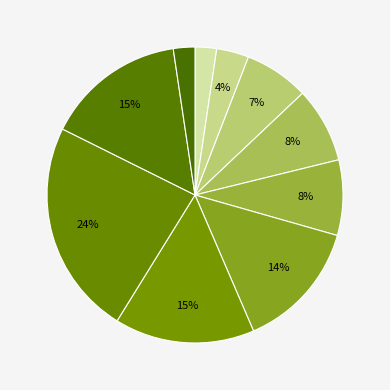

Count the number of slices in the pie.

10